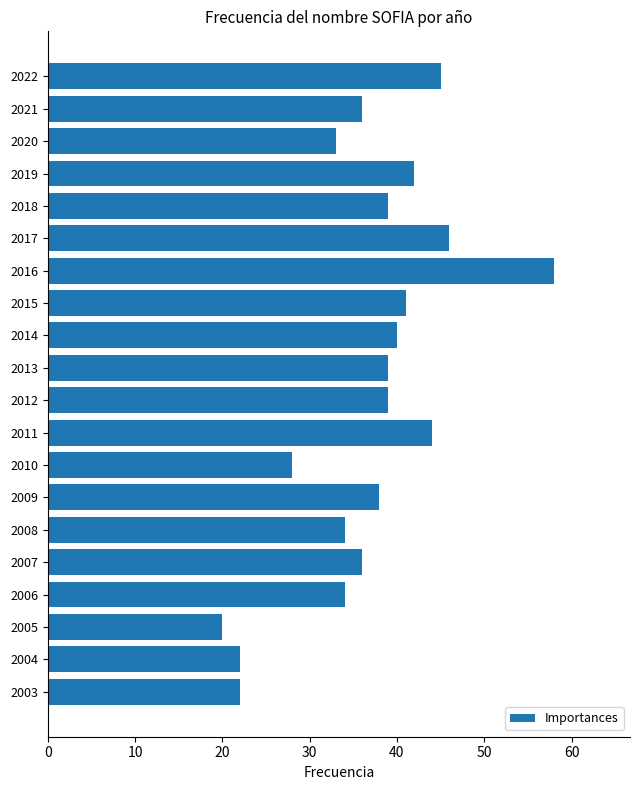

What is the approximate value at 2022?

45